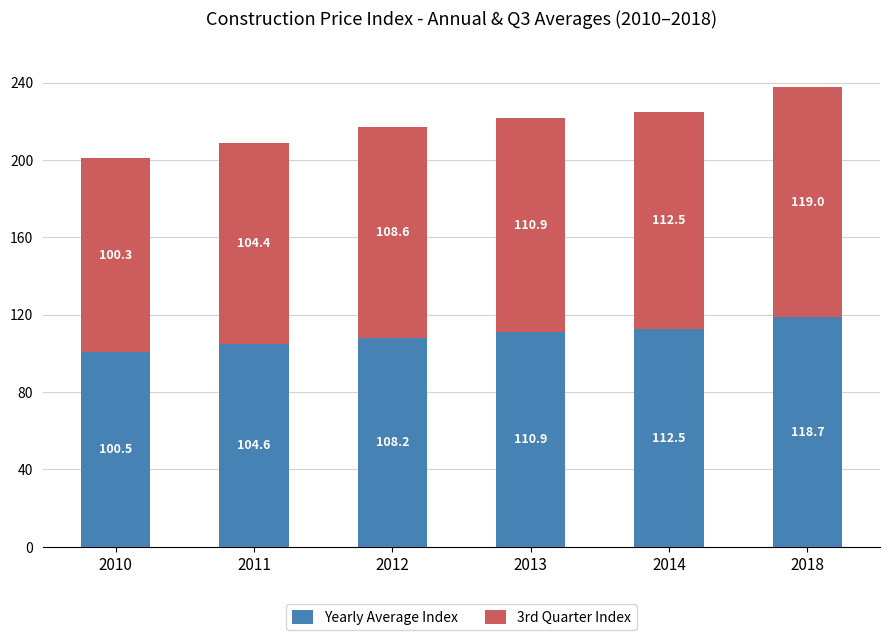

How many bars are there in total?

6